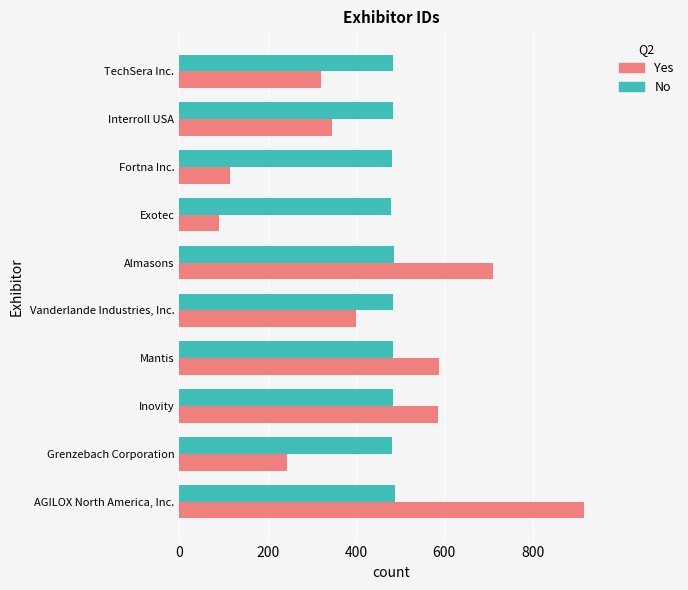

Which series has the largest range (max minus min)?

Yes